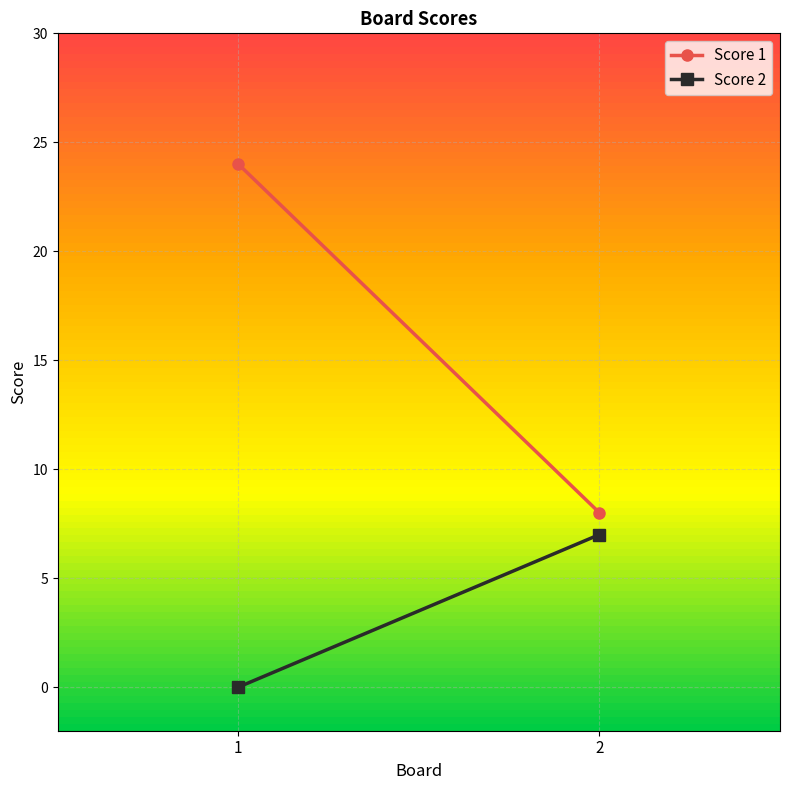

What is the value of the Score 1 point at the 2nd from the left?

8